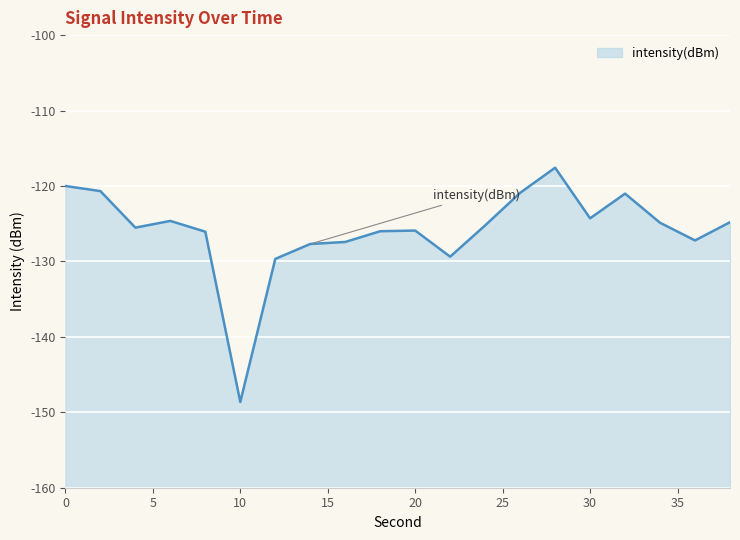

What is the change in value from 6 to 28?

+7.1